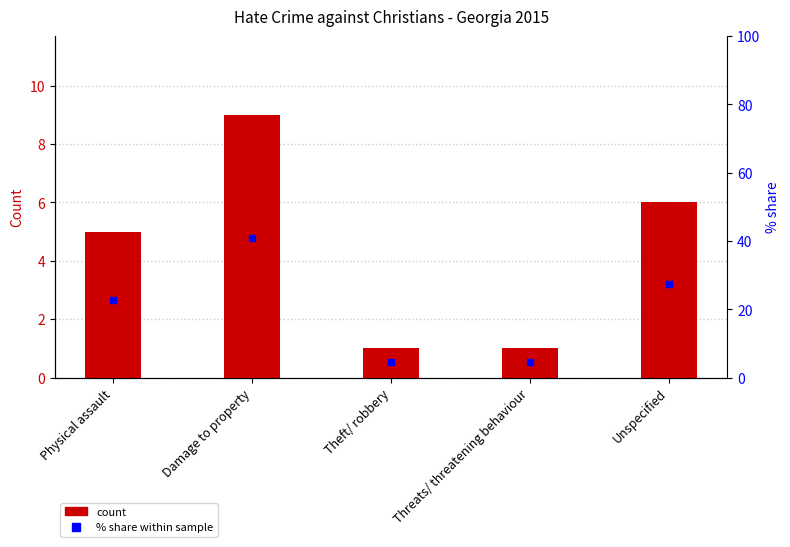

At which label does Recorded by Police reach its peak?

Damage to property